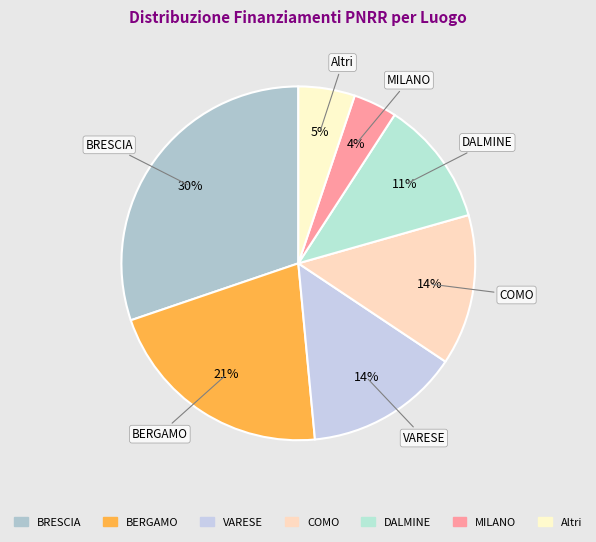

Count the number of slices in the pie.

7